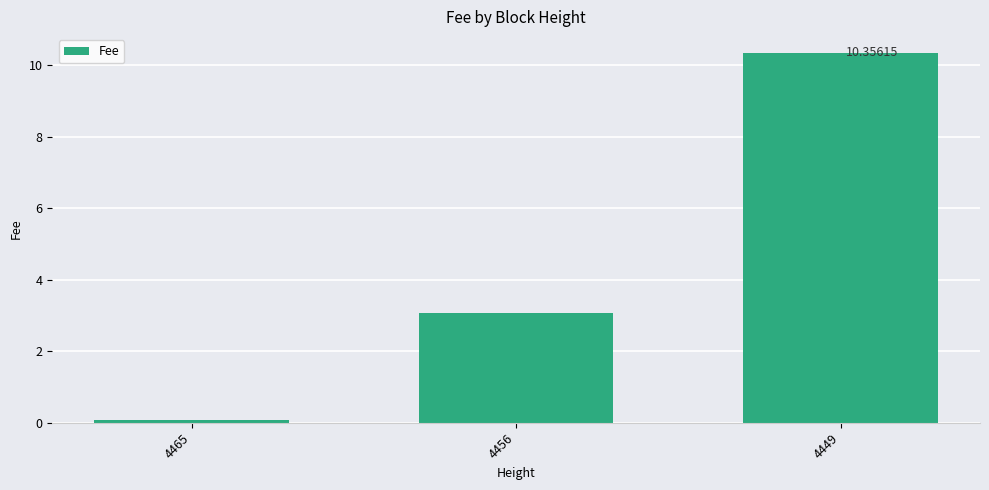

Rank the categories by value from lowest to highest.

4465, 4456, 4449